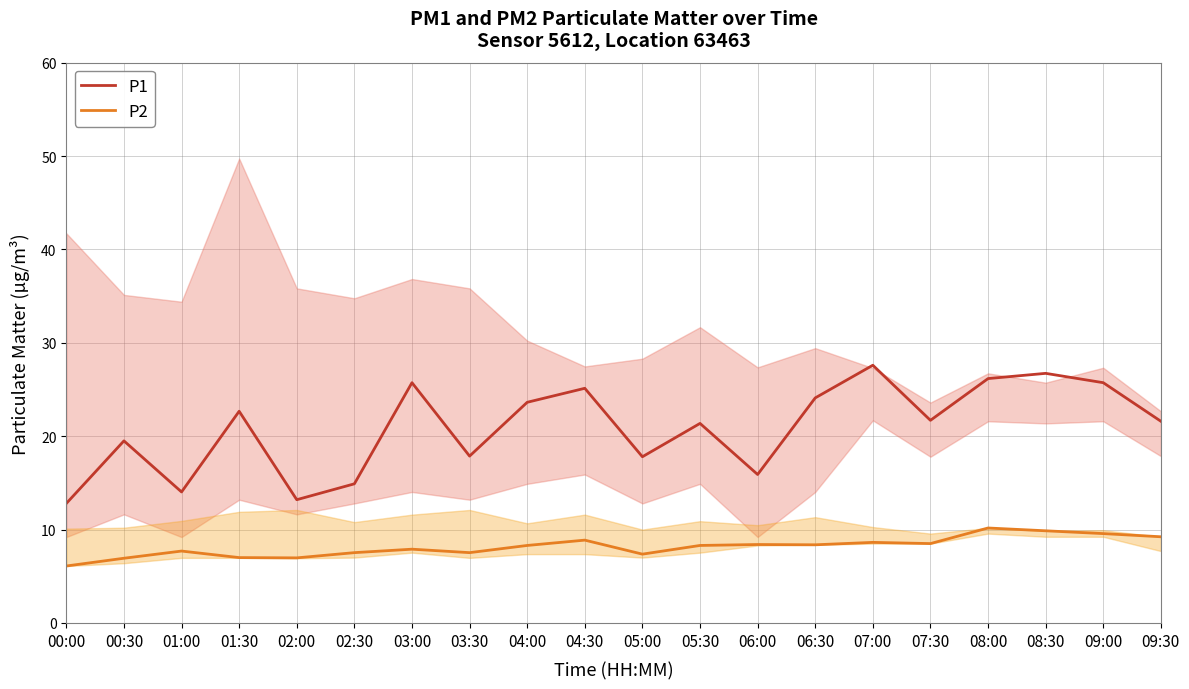

At which label does P1 reach its minimum?

00:00